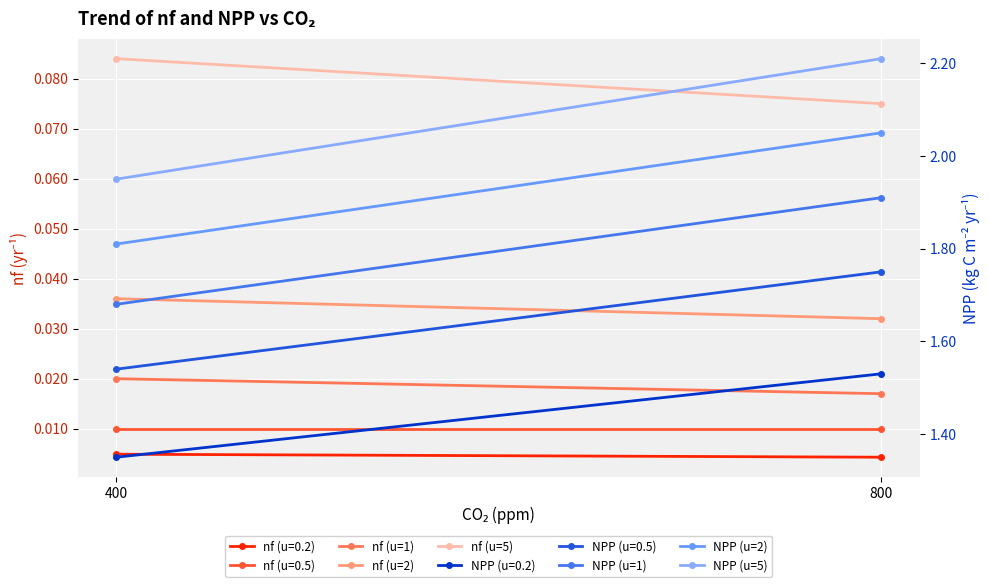

Is this an area chart (filled region under the line)?

No